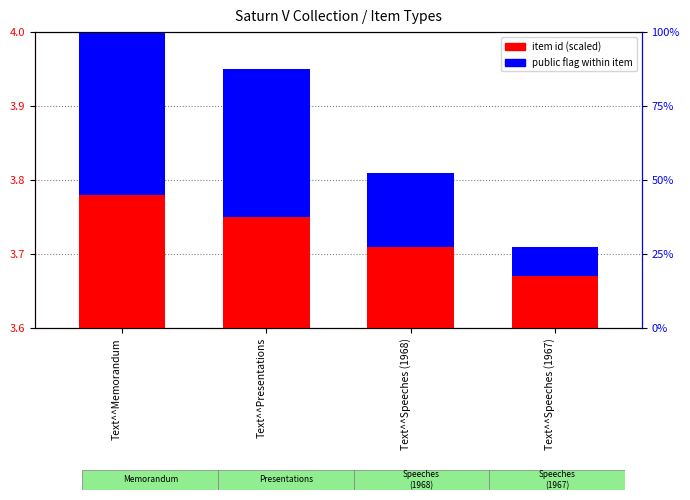

How many groups of bars are there?

4